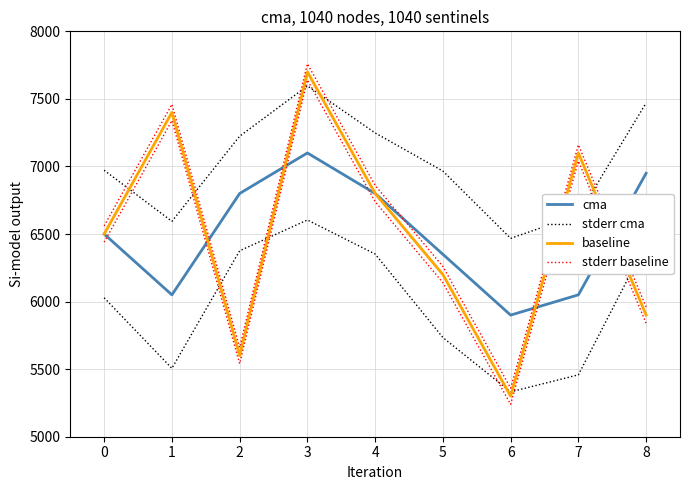

How many values in the baseline series are below 6500?

4